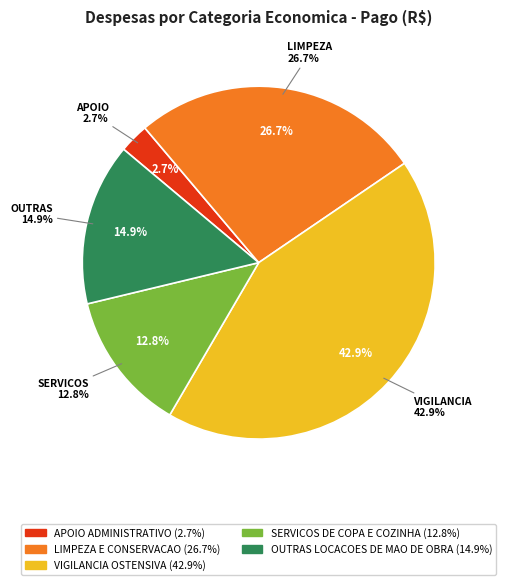

Rank the categories by value from lowest to highest.

APOIO ADMINISTRATIVO, SERVICOS DE COPA E COZINHA, OUTRAS LOCACOES DE MAO DE OBRA, LIMPEZA E CONSERVACAO, VIGILANCIA OSTENSIVA